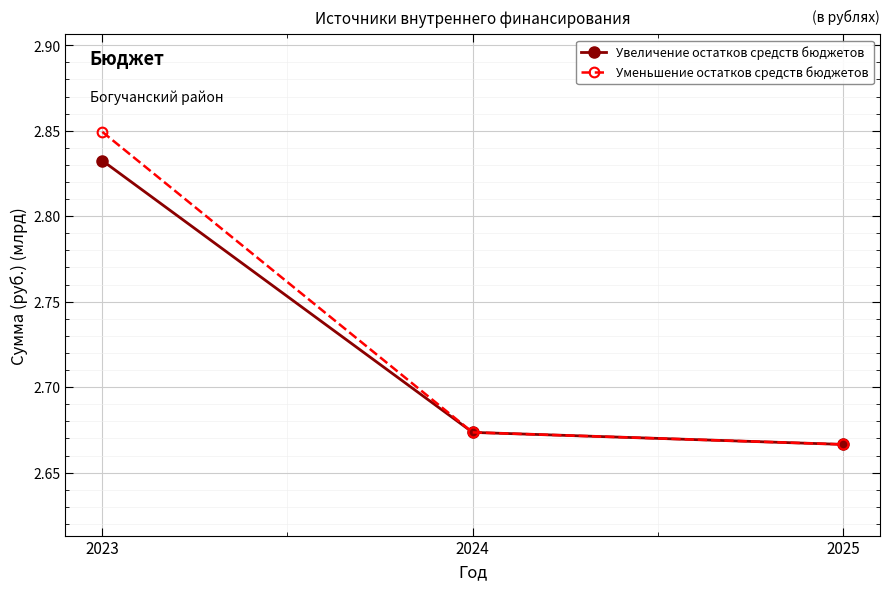

Where is Уменьшение остатков средств бюджетов nearest to the value 2?

2025